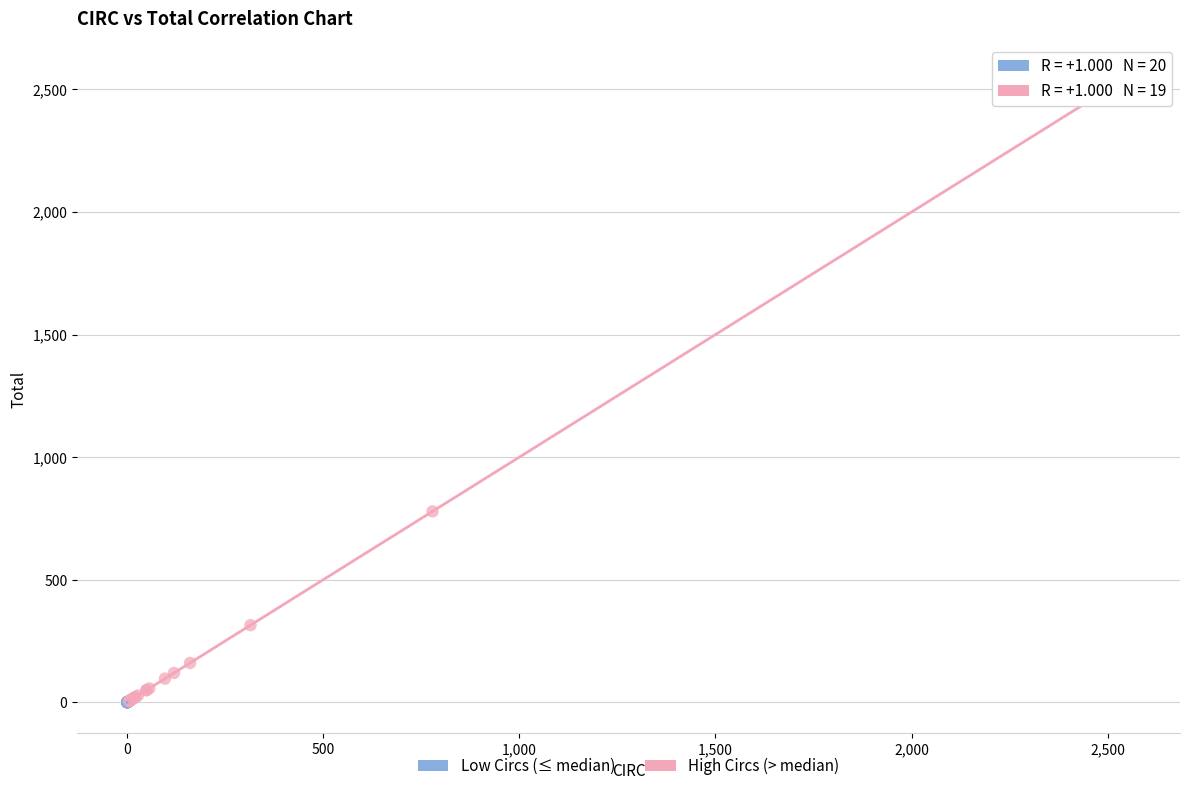

Which series has the widest spread of Y values?

High Circs (> median)